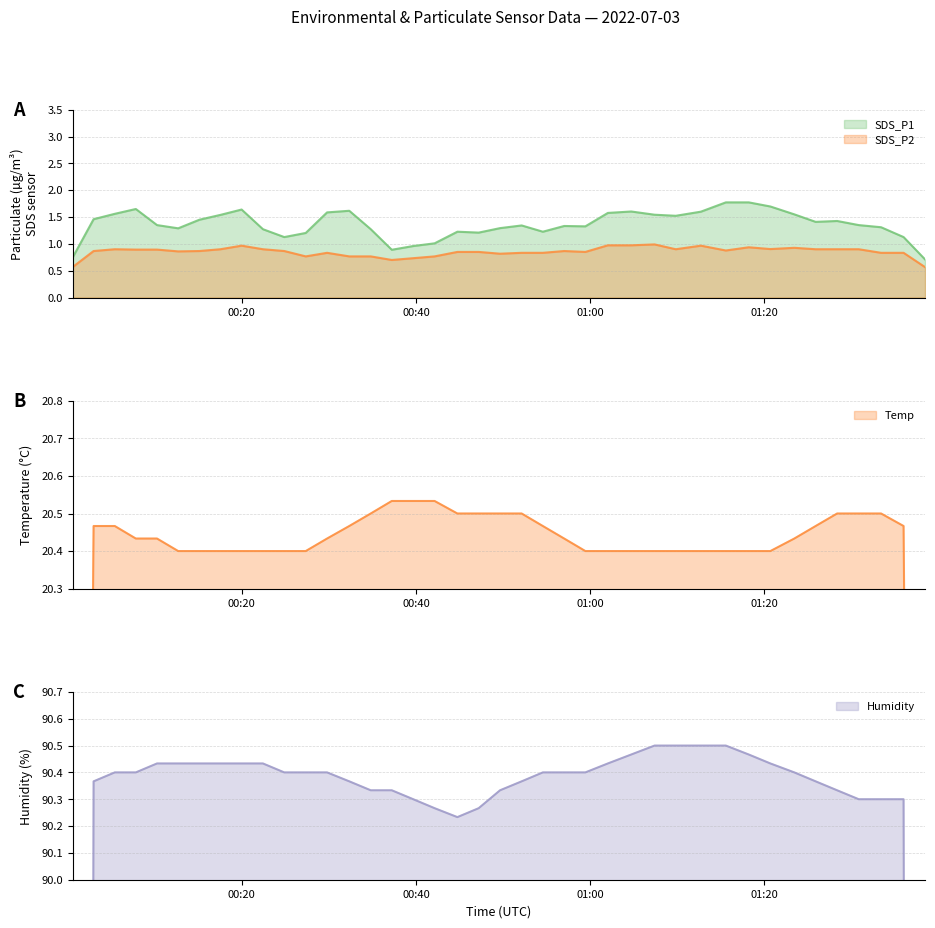

Count the number of data series in this chart.

4